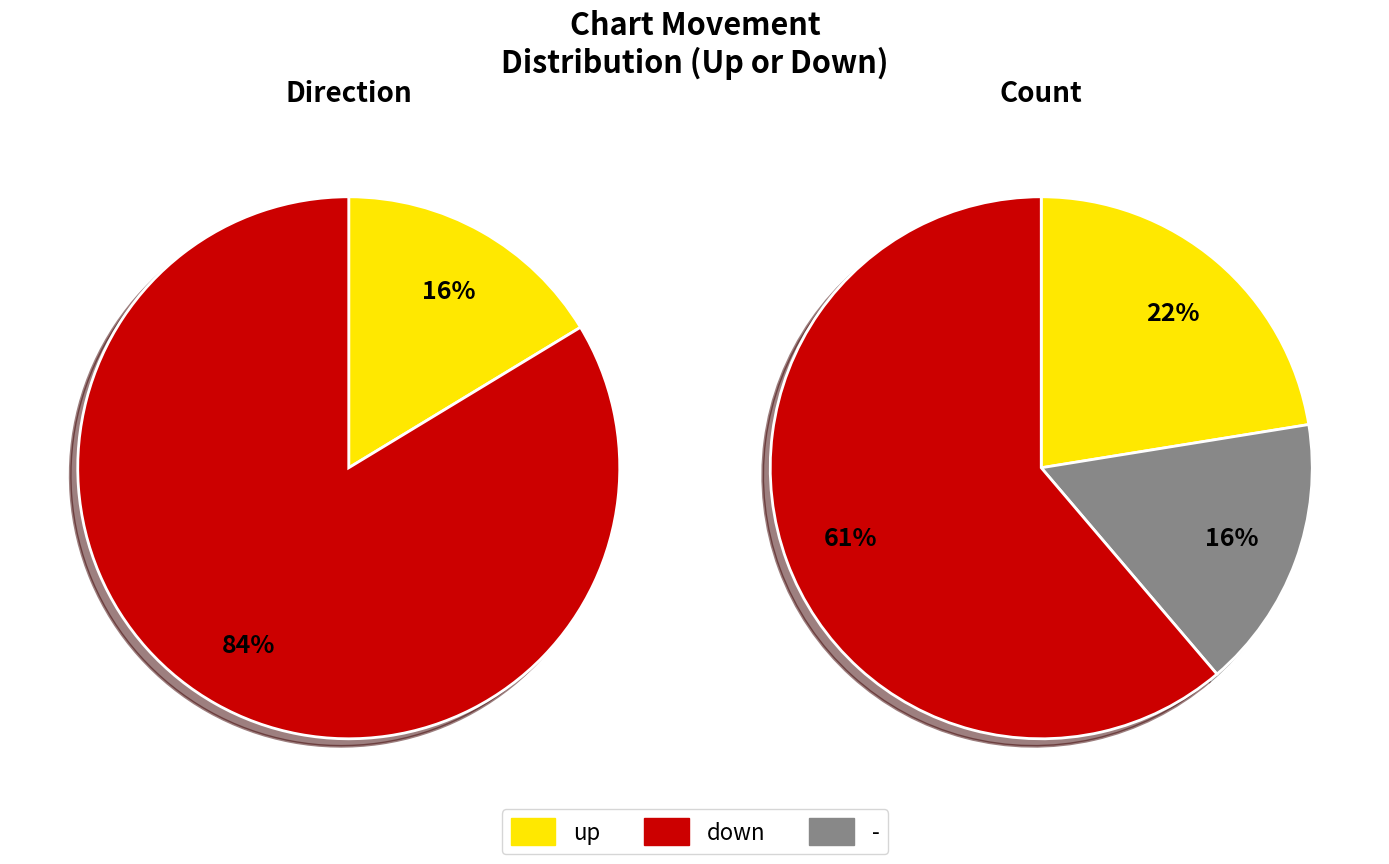

To the nearest percent, what is the average slice percentage?

33%